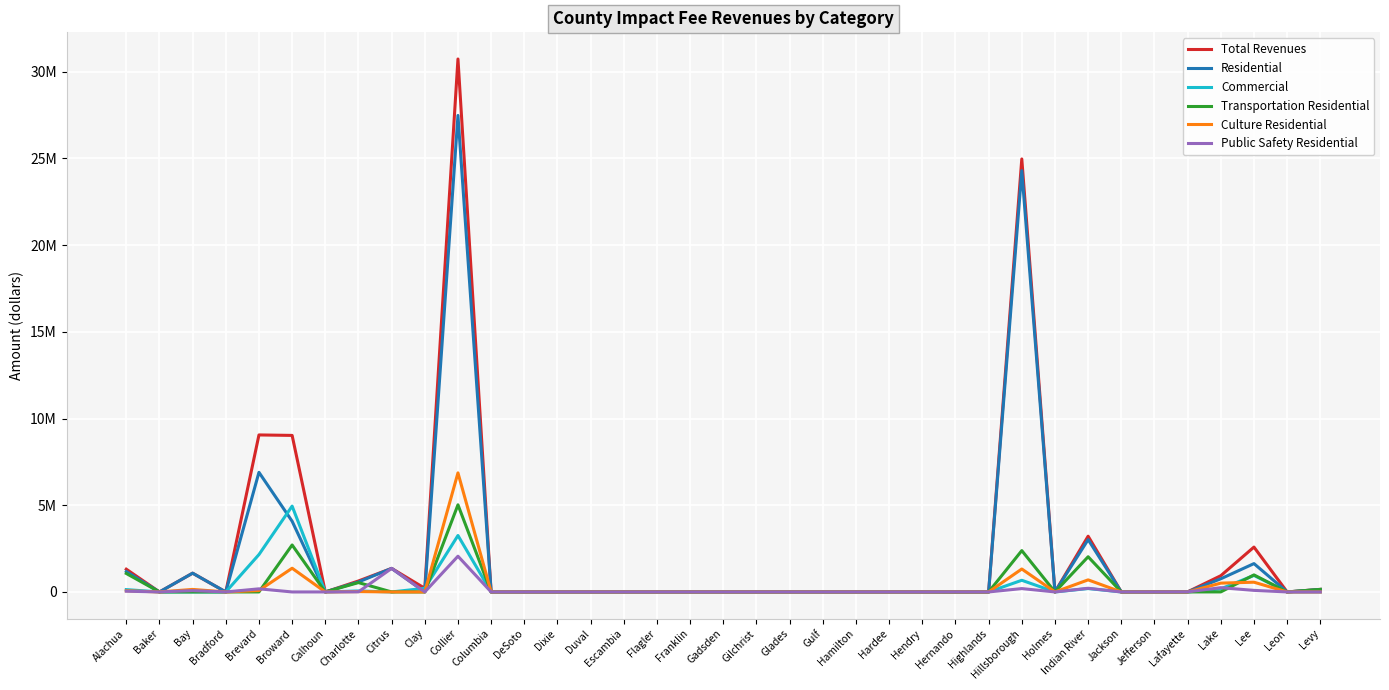

What is the value of the Residential point at the 30th from the left?

3018892